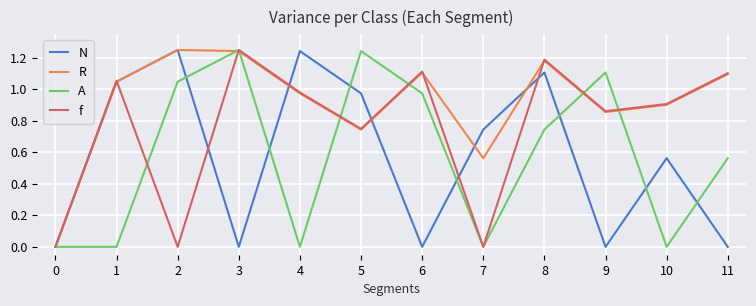

The value of A at 0 is 0.0. True or false?

True